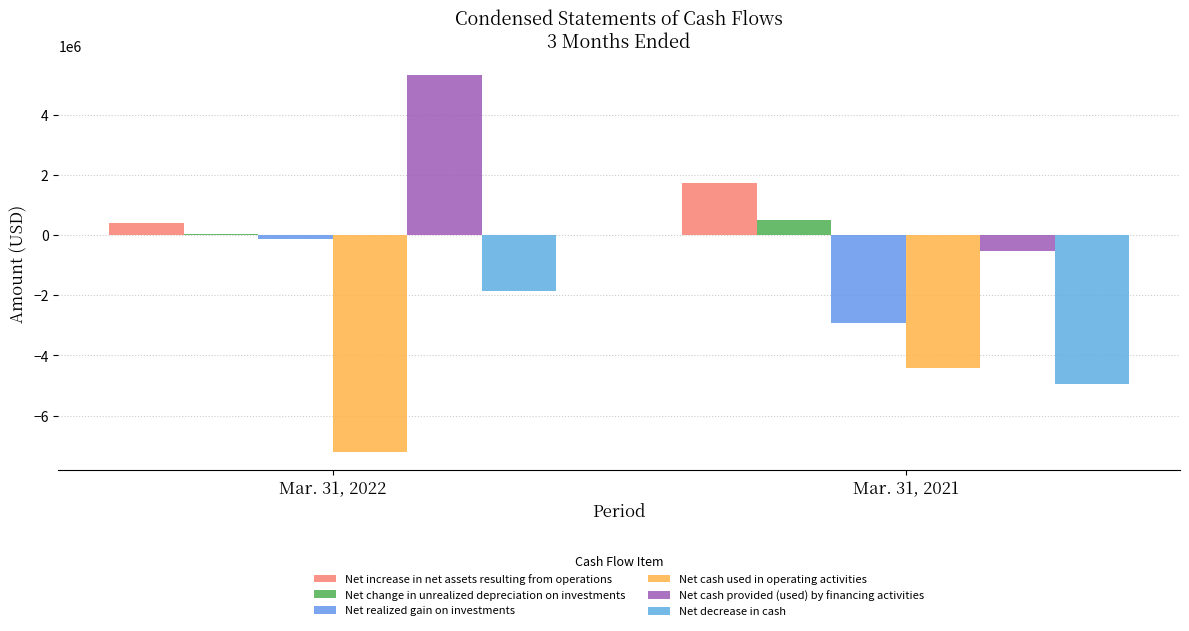

Between Mar. 31, 2022 and Mar. 31, 2021, which series saw the biggest shift?

Net cash provided (used) by financing activities